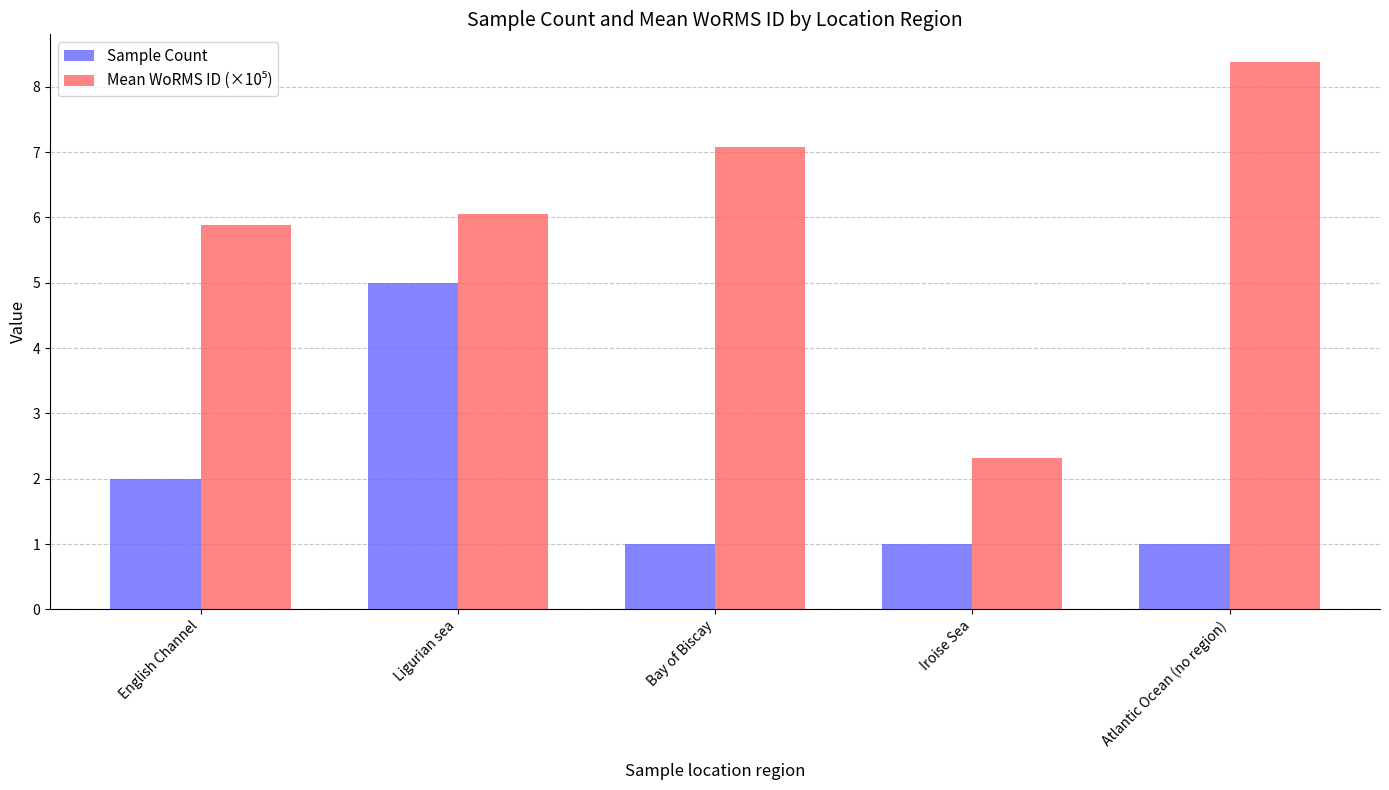

What is the total value across all series at Ligurian sea?

11.1